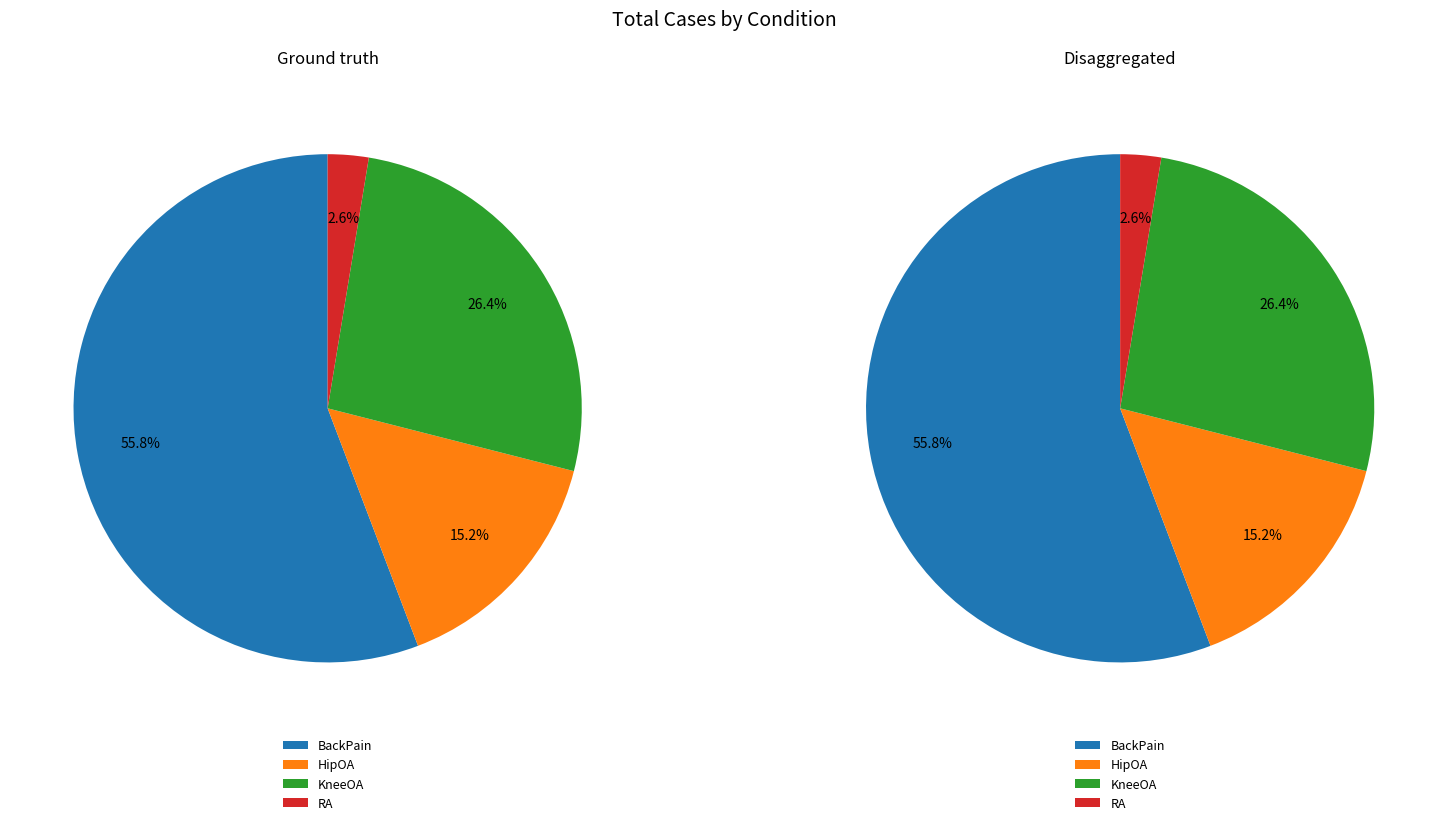

What is the total percentage of KneeOA and RA?

29.0%